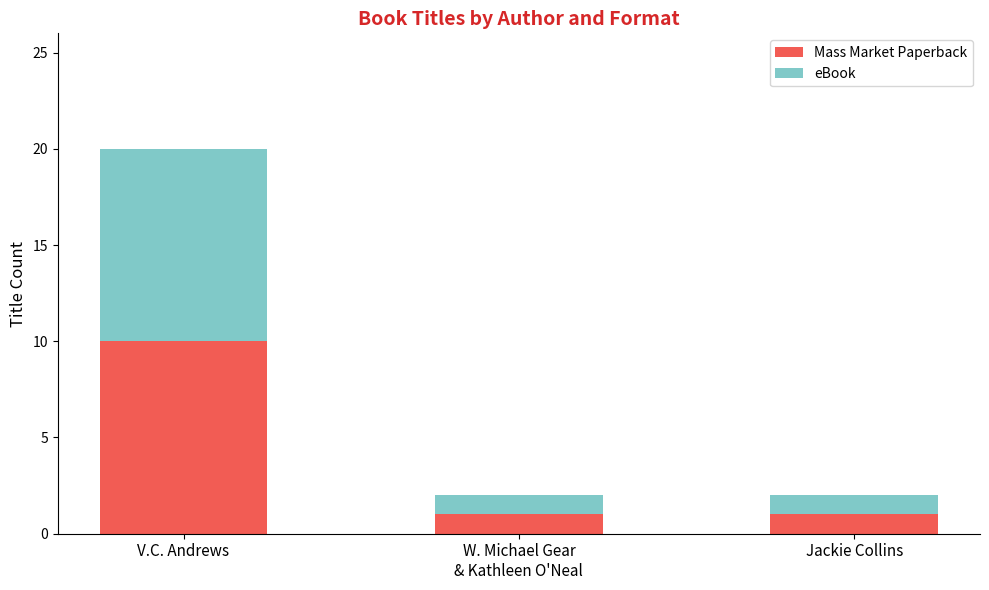

At which category is the sum across all series the highest?

V.C. Andrews